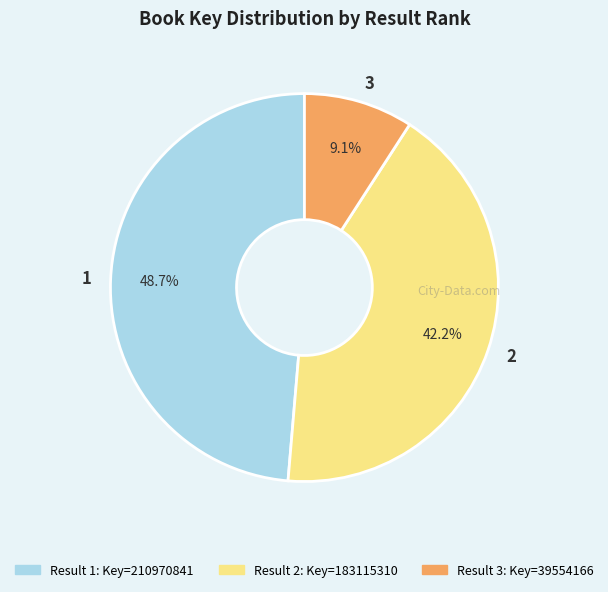

To the nearest percent, what is the combined percentage of 3 and 1?

58%